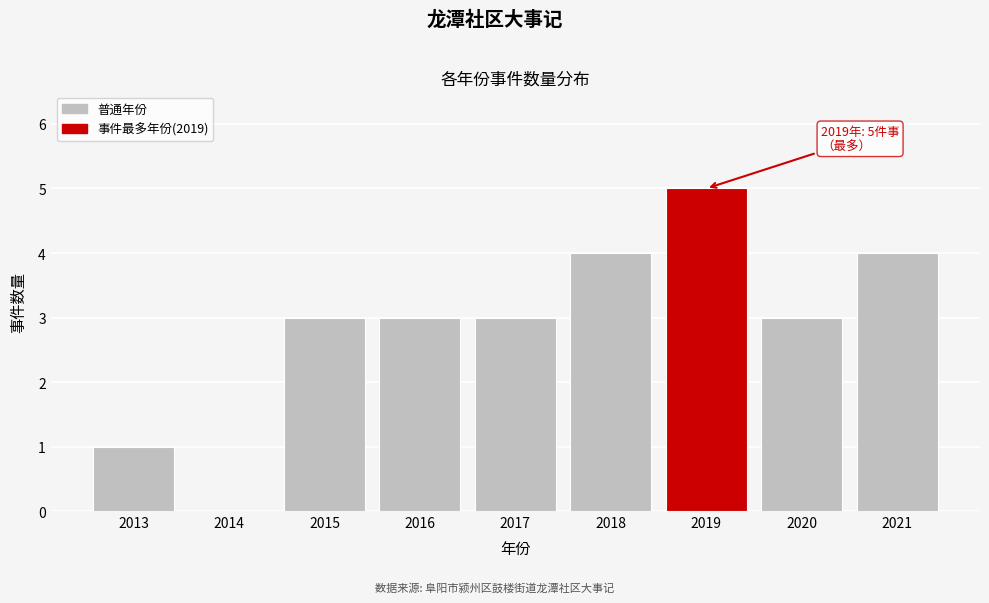

Reading left to right, what are all the values shown in this chart?

2013=1	2014=0	2015=3	2016=3	2017=3	2018=4	2019=5	2020=3	2021=4